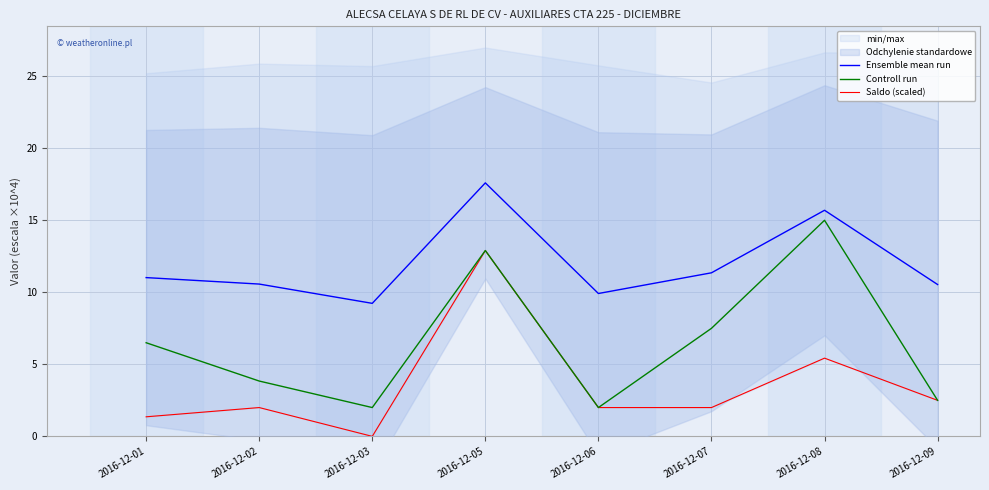

At which label does Controll run reach its minimum?

2016-12-03